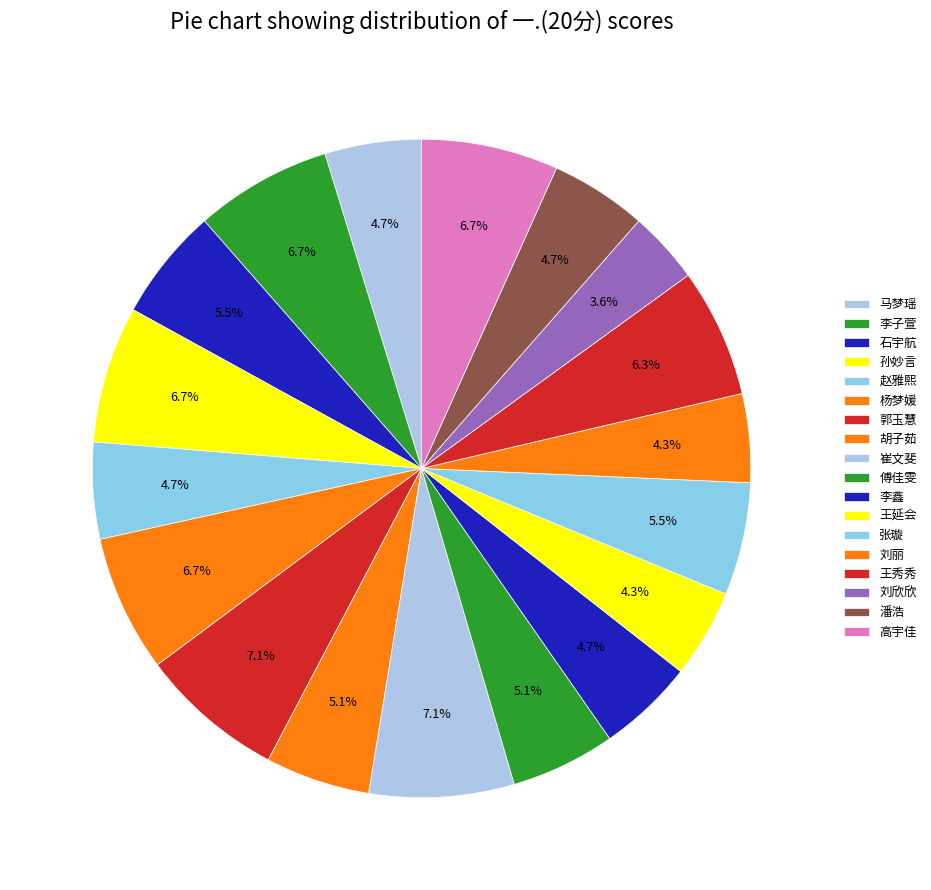

Count the number of slices in the pie.

18